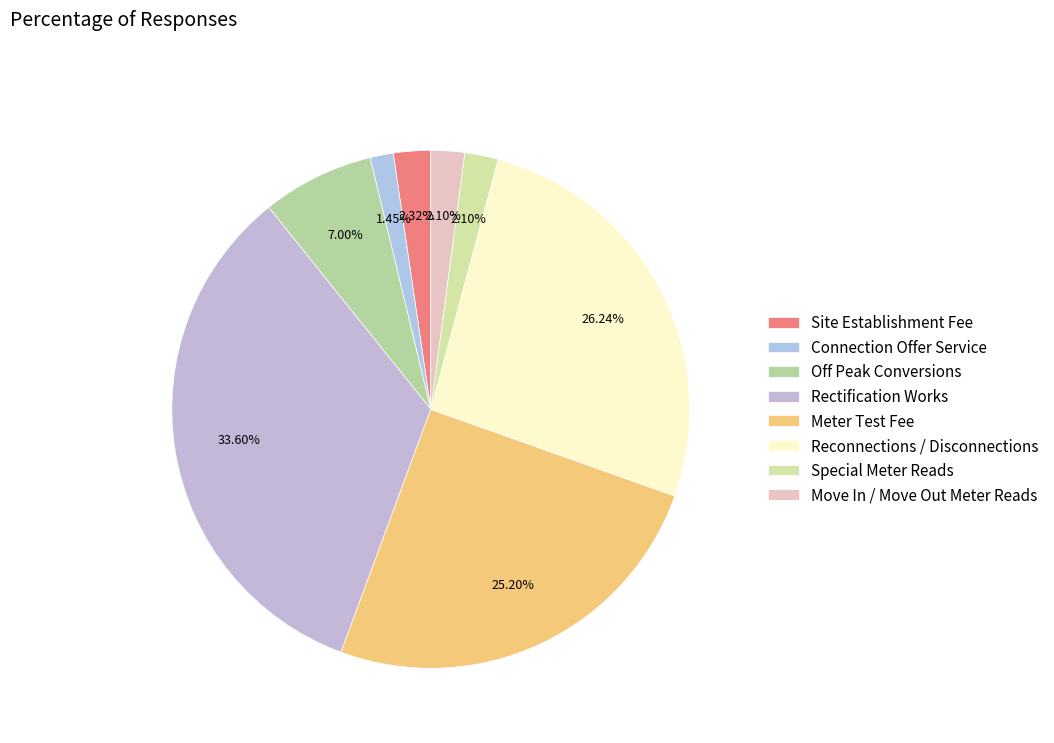

Which category has the biggest portion of the pie?

Rectification Works